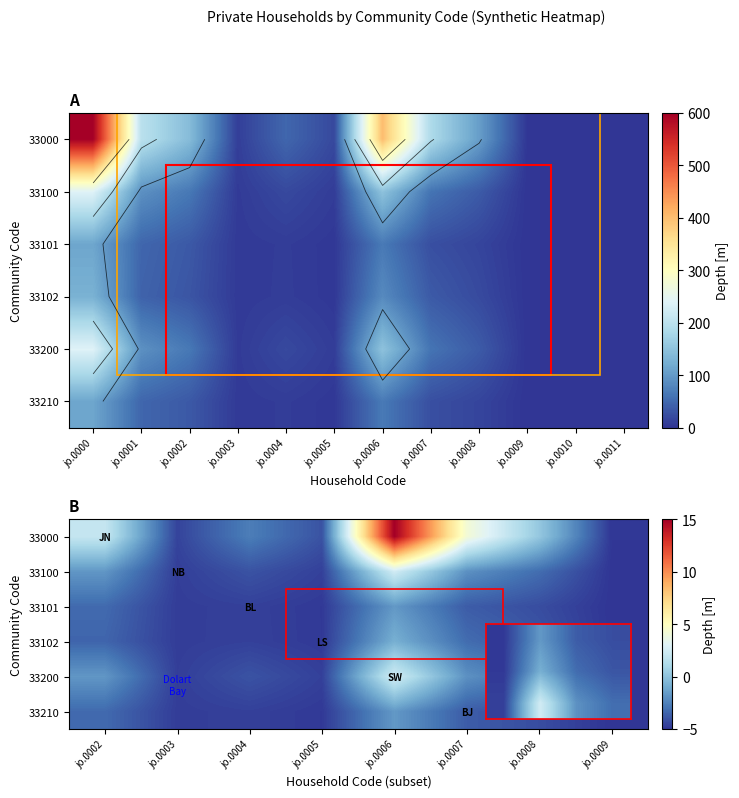

How many series are shown in this chart?

6